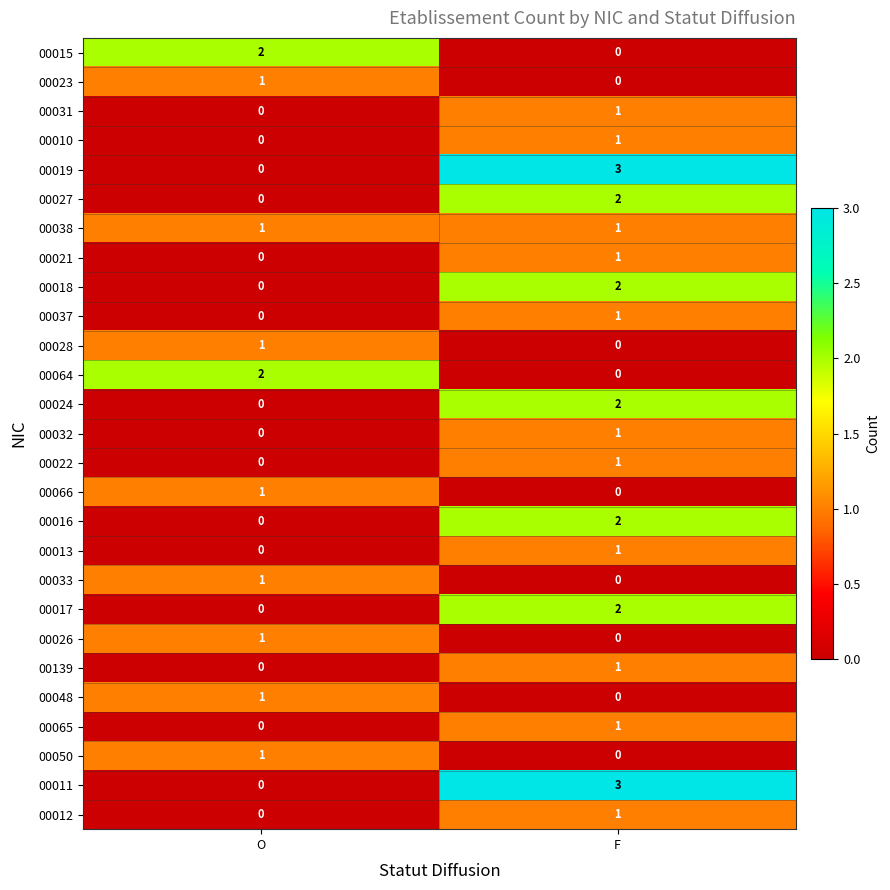

What is the maximum value shown in the chart?

3